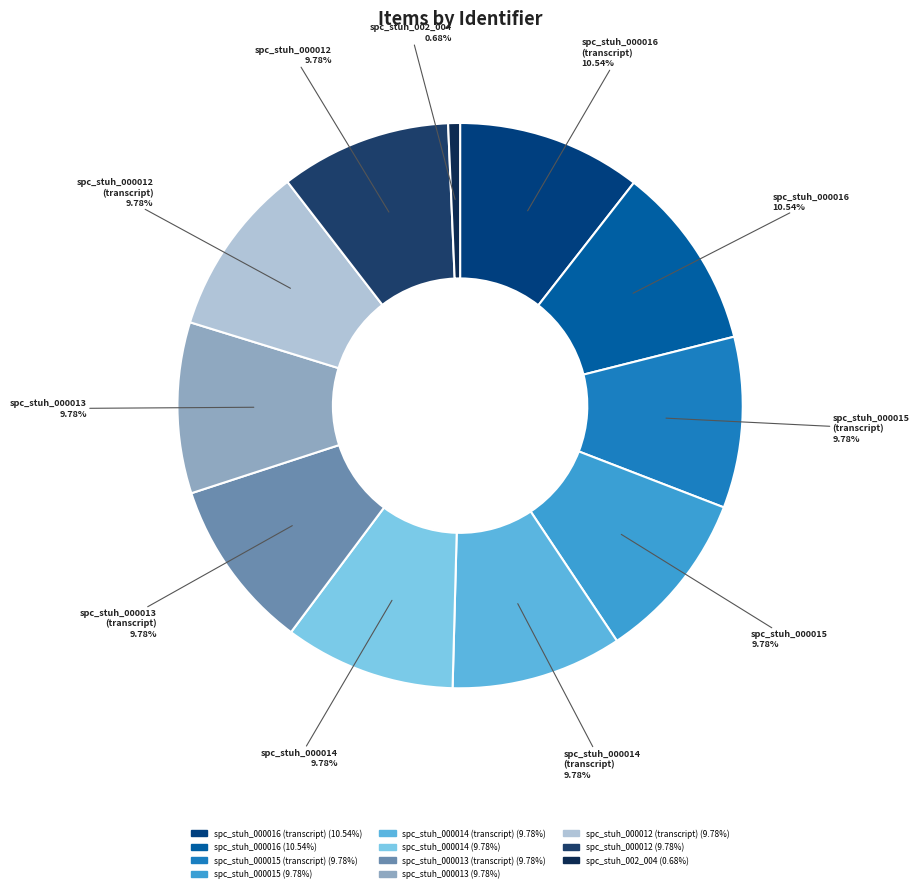

Count the number of slices in the pie.

11